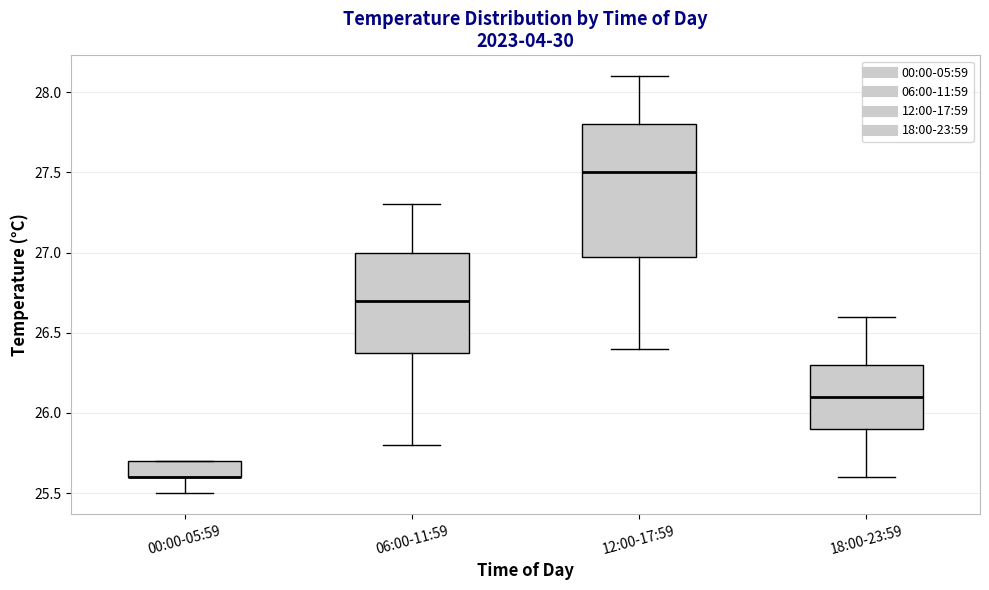

Comparing the boxes themselves (not the whiskers), which one is the tallest?

12:00-17:59